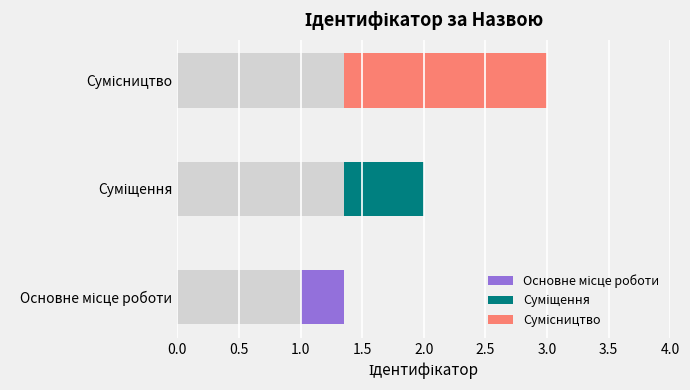

Count the values in the range 1 to 3.

3